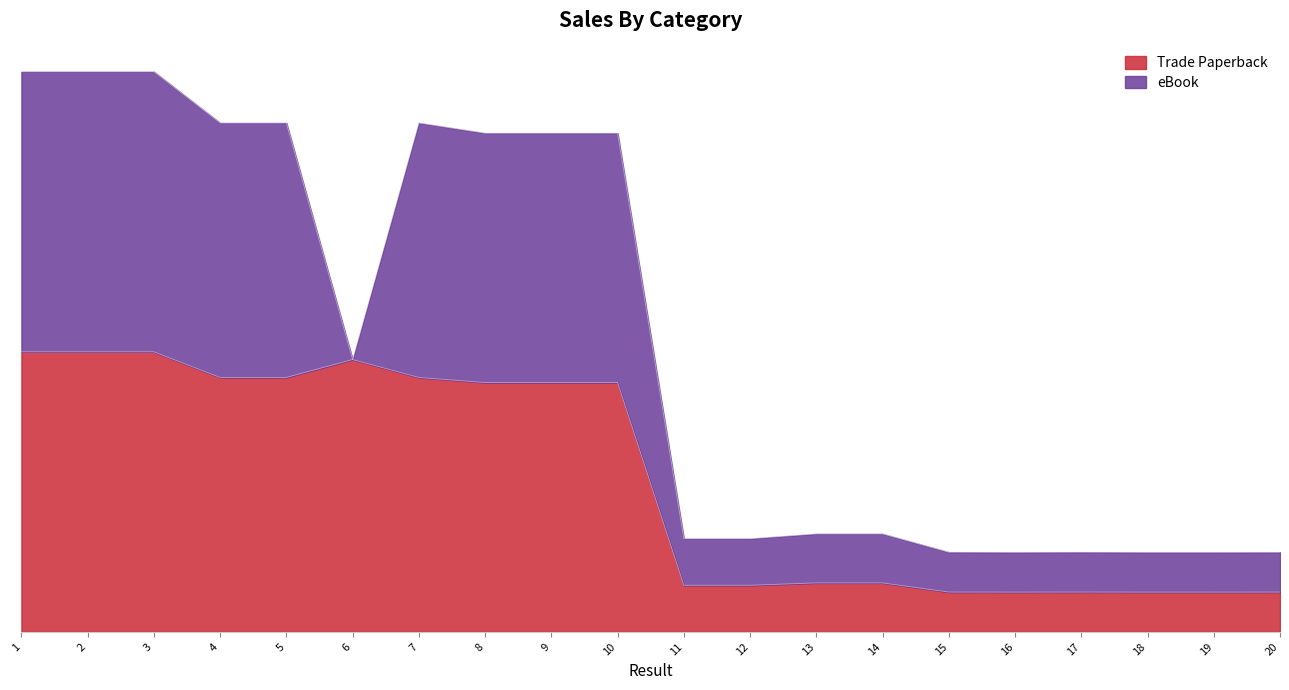

The chart shows a value of 637.3 at 1. True or false?

False